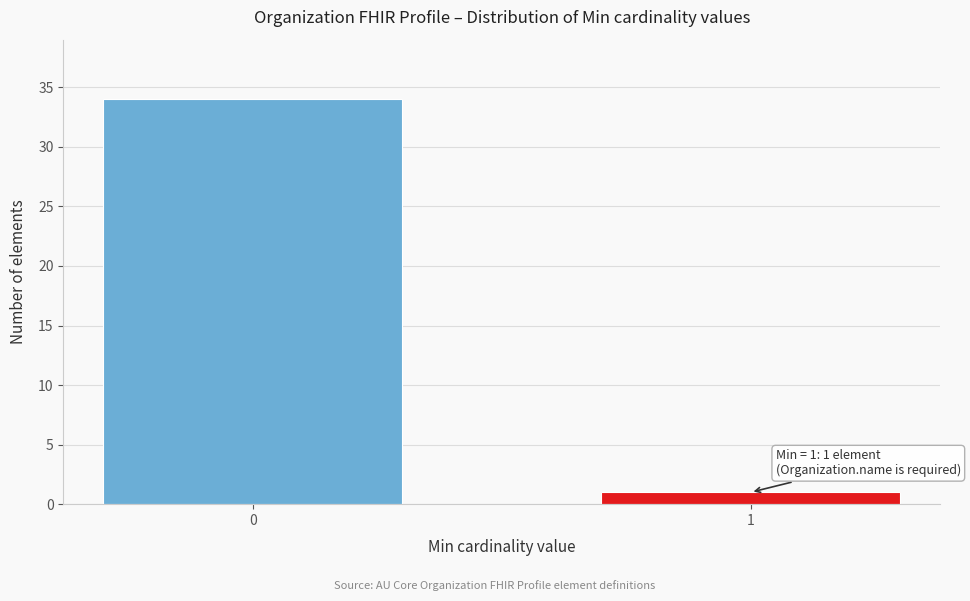

Reading right to left, what are all the values shown in this chart?

1	34